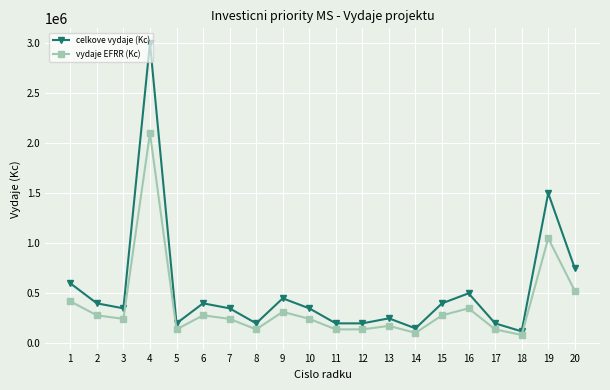

What is the maximum value for vydaje EFRR (Kc)?

2100000